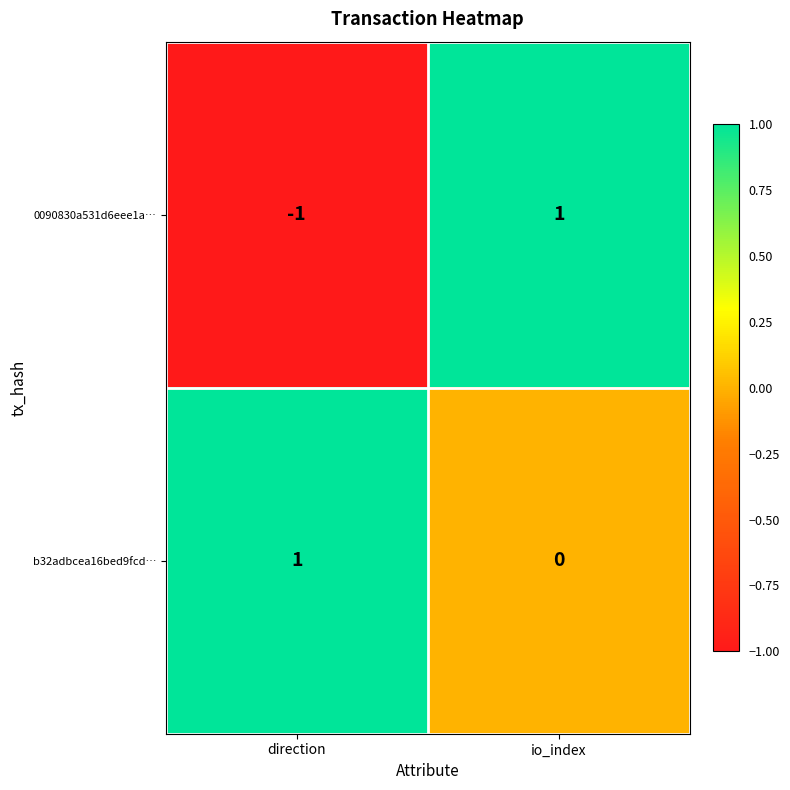

At how many categories does at least one series exceed 0?

2